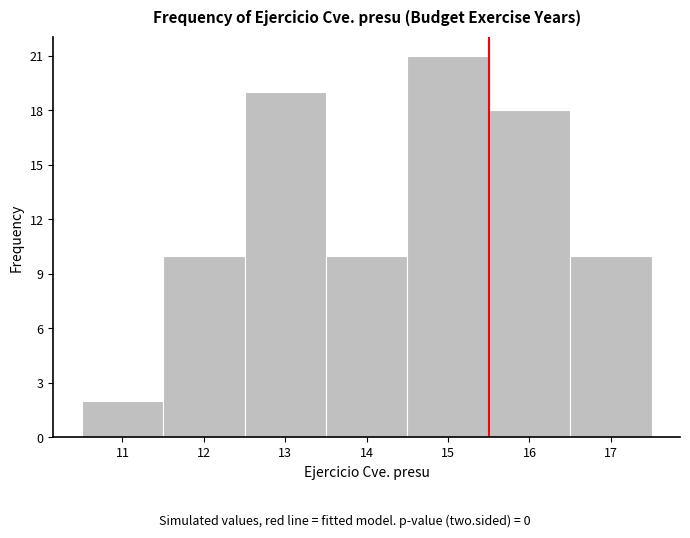

Over which range of the x-axis is the bar tallest?

14.5 to 15.5